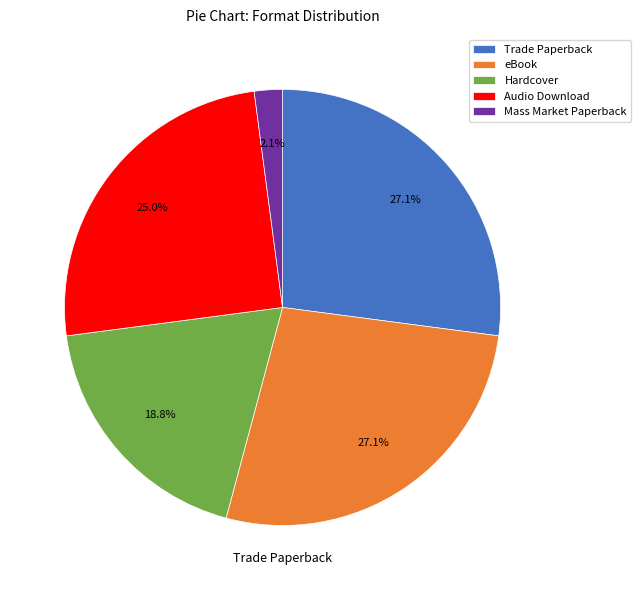

To the nearest percent, what is the average slice percentage?

20%